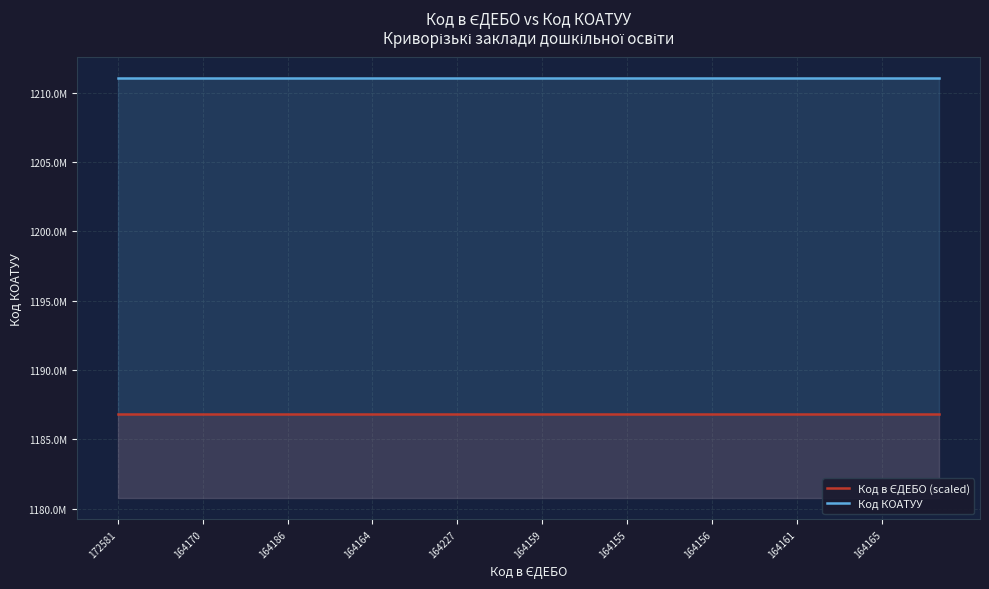

True or false: Код в ЄДЕБО (scaled) and Код КОАТУУ intersect in this chart.

False